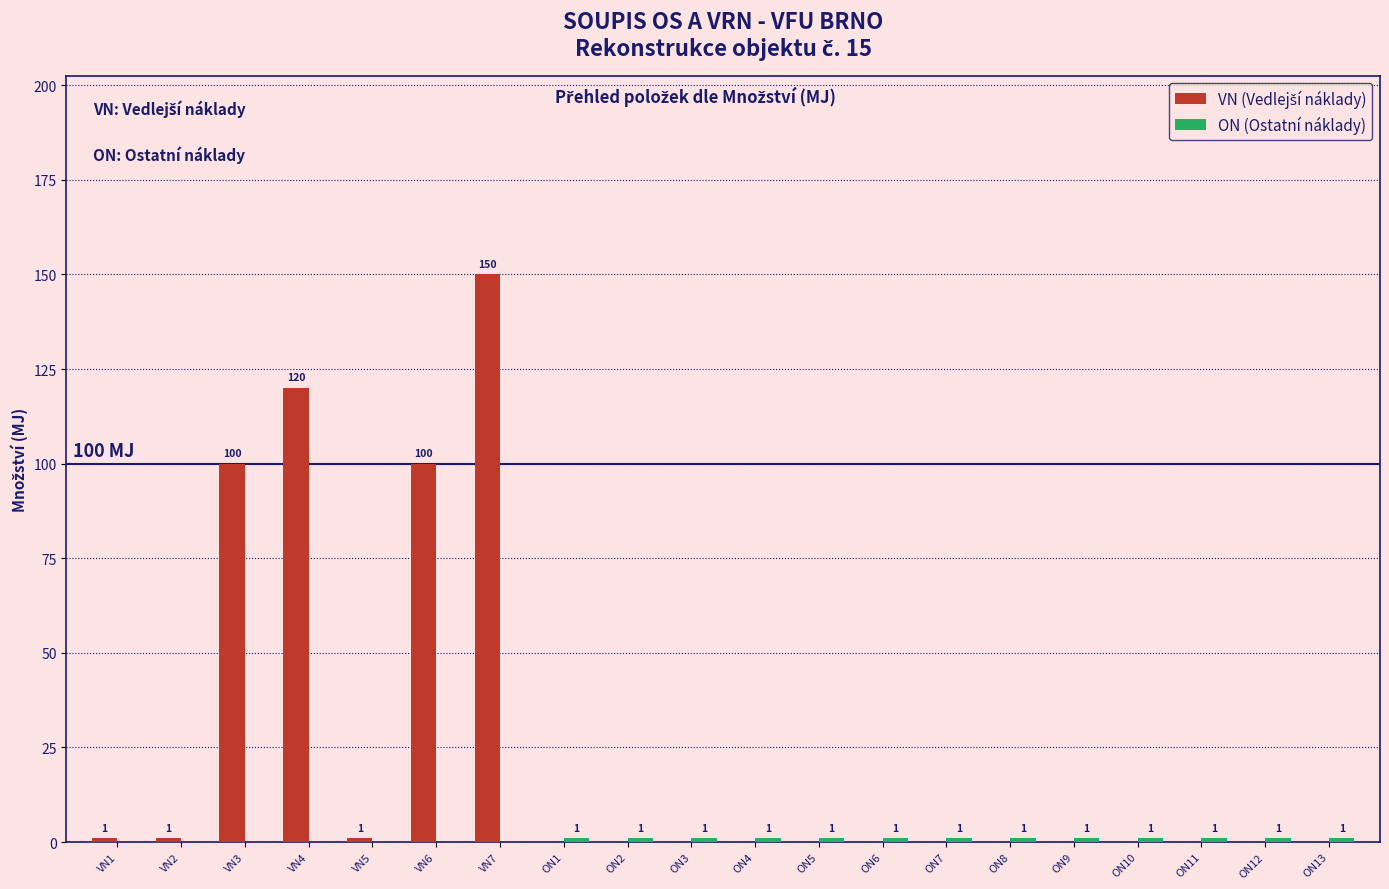

Which label corresponds to the largest value in the chart?

VN7